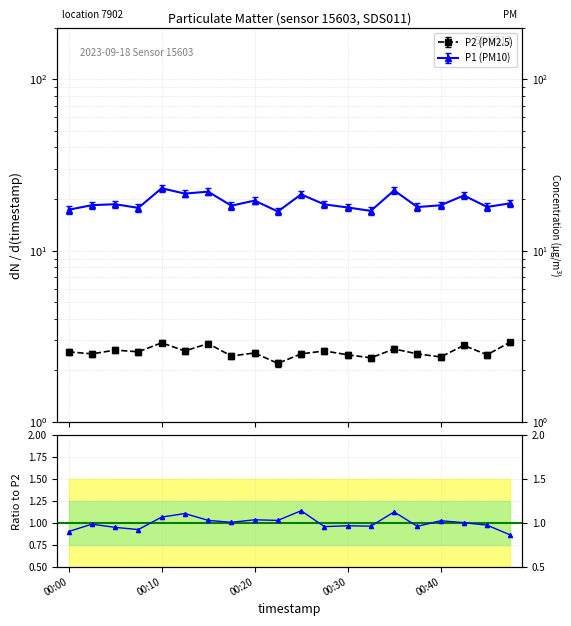

What is the value of the 14th point from the left?

1.0